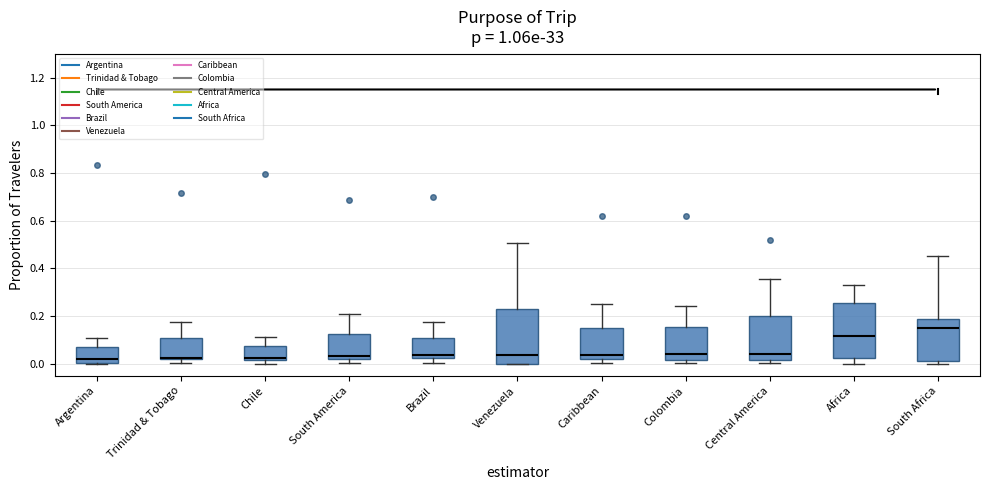

Reading left to right, read every box against the y-axis: the position of its median line, the range the box covers, and the ends of its whiskers. The values are not printed on the chart, so give them approximately, as read against the axis.

Argentina: median 0.02, box 0.00 to 0.06, whiskers 0.00 to 0.10
Trinidad & Tobago: median 0.02 (drawn on the box's lower edge), box 0.02 to 0.10, whiskers 0.00 to 0.18
Chile: median 0.02 (just above the box's lower edge), box 0.02 to 0.08, whiskers 0.00 to 0.12
South America: median 0.04, box 0.02 to 0.12, whiskers 0.00 to 0.20
Brazil: median 0.04, box 0.02 to 0.10, whiskers 0.00 to 0.18
Venezuela: median 0.04, box 0.00 to 0.22, whiskers 0.00 to 0.50
Caribbean: median 0.04, box 0.02 to 0.14, whiskers 0.00 to 0.26
Colombia: median 0.04, box 0.02 to 0.16, whiskers 0.00 to 0.24
Central America: median 0.04, box 0.02 to 0.20, whiskers 0.00 to 0.36
Africa: median 0.12, box 0.02 to 0.26, whiskers 0.00 to 0.34
South Africa: median 0.16, box 0.02 to 0.18, whiskers 0.00 to 0.46